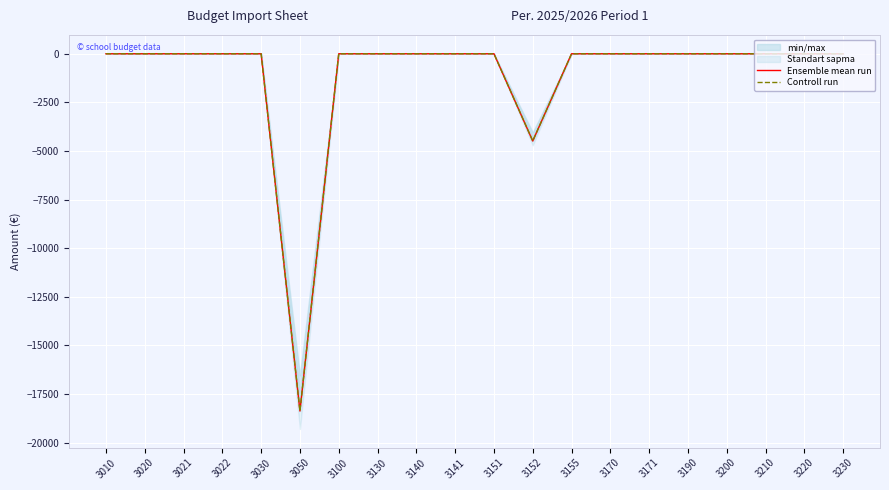

Which series has the largest total across all categories?

Ensemble mean run